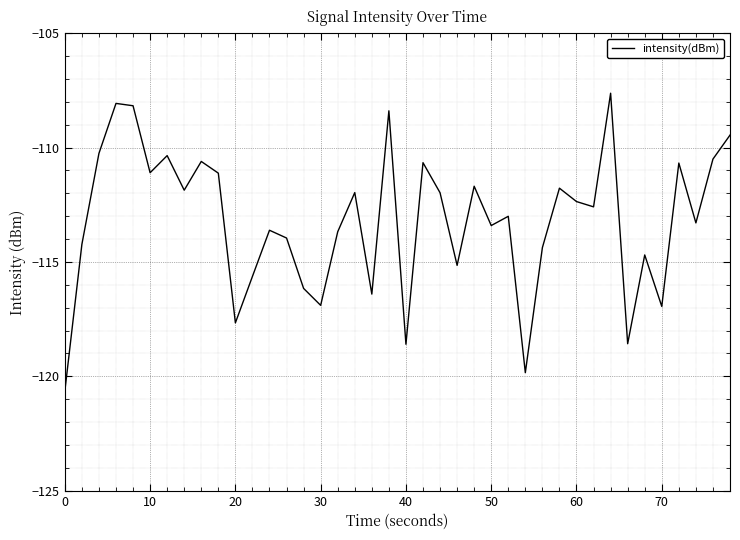

What is the smallest value displayed?

-120.7